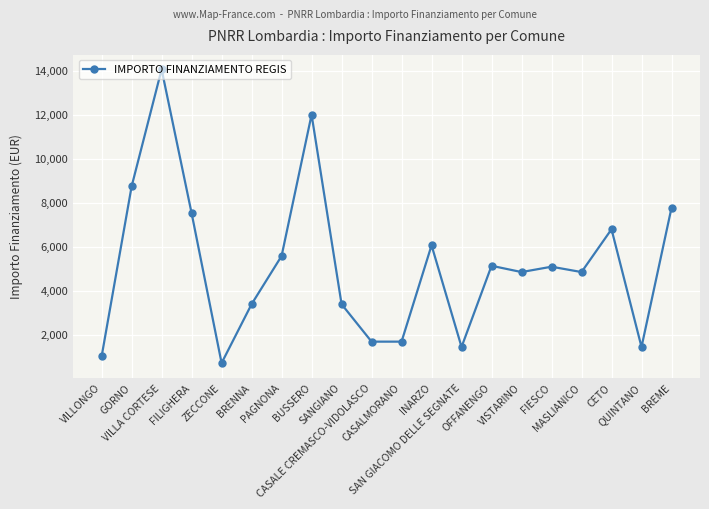

True or false: the data shows 6686 at MASLIANICO.

False